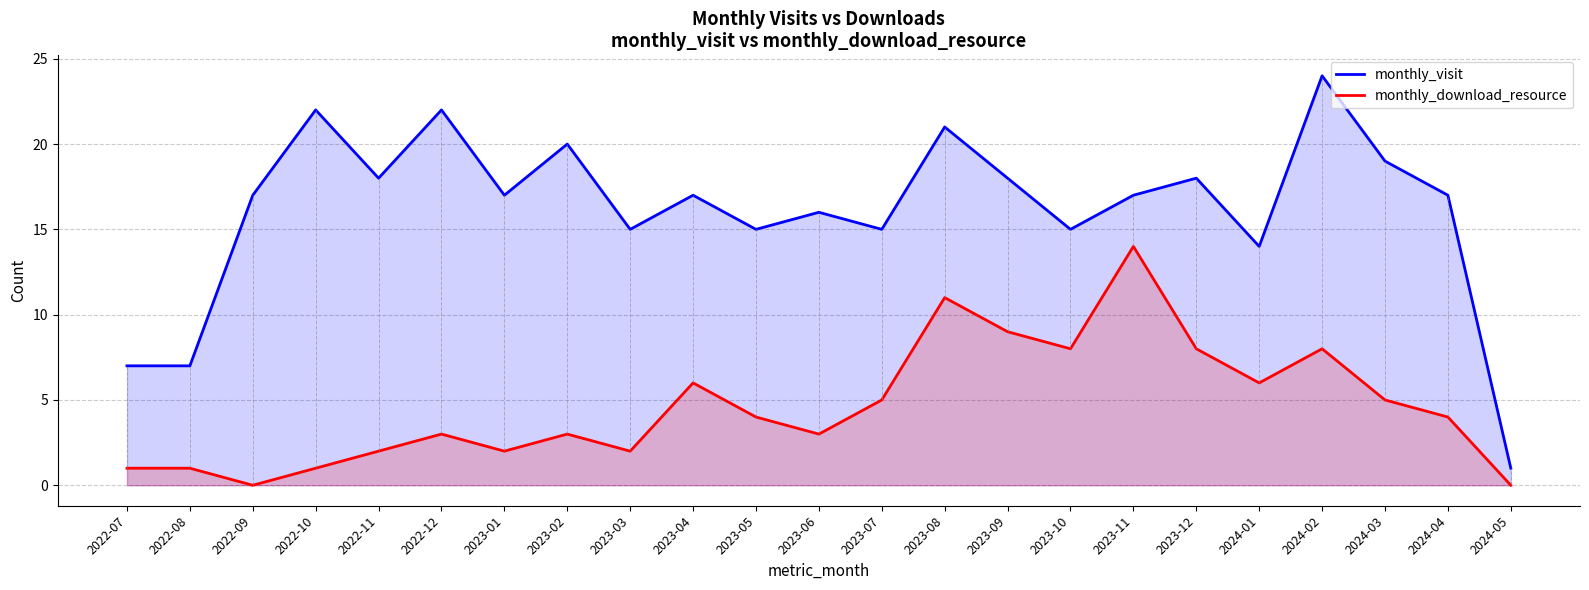

Is the value of monthly_download_resource at 2023-06 greater than the value of monthly_visit at 2023-11?

No